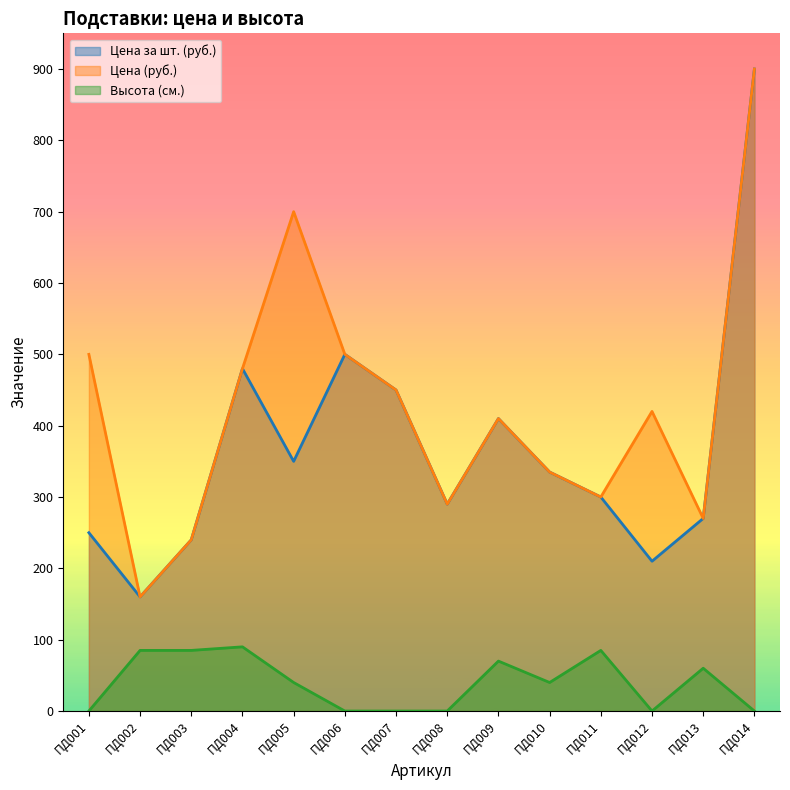

At which label does Цена (руб.) first exceed 420?

ПД001